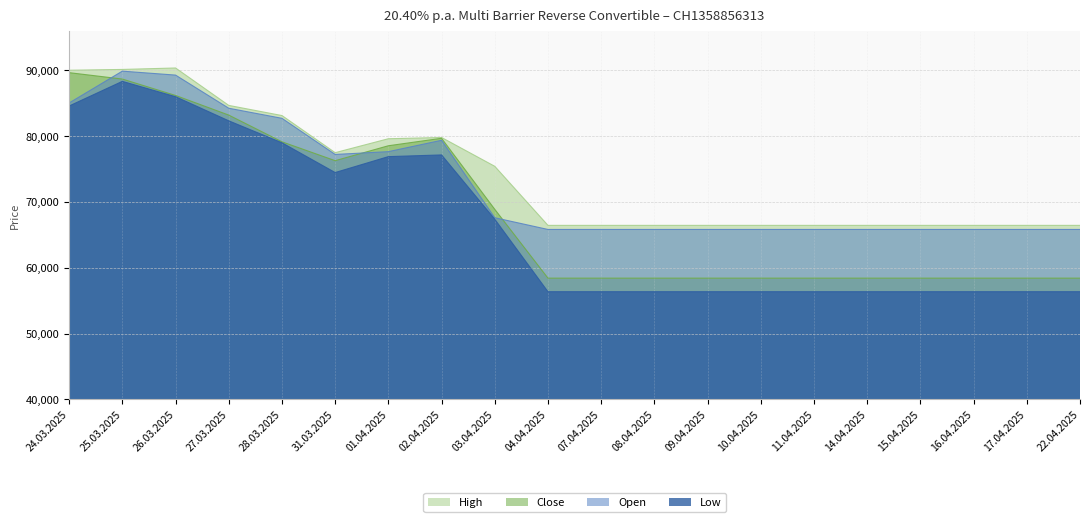

How many lines are shown in the chart?

4